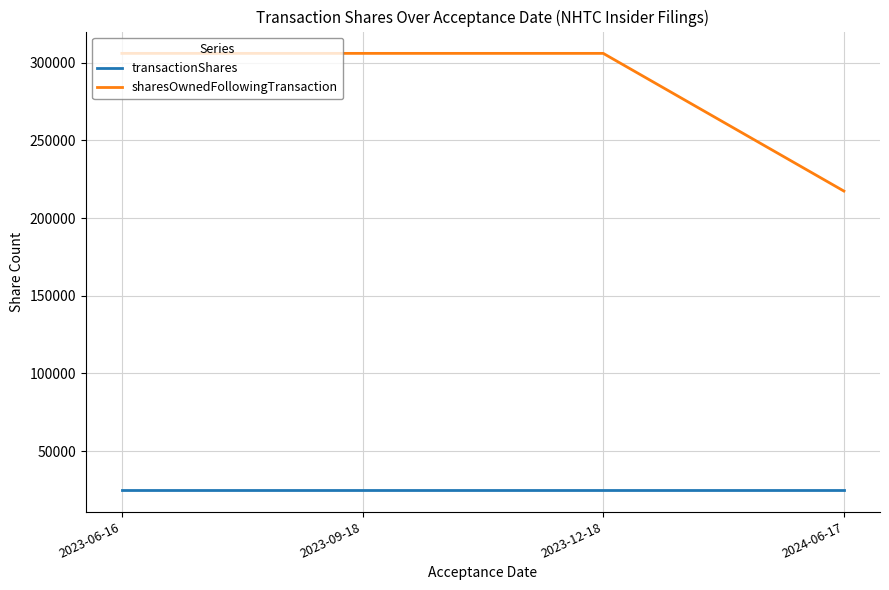

What is the minimum value for sharesOwnedFollowingTransaction?

217431.2